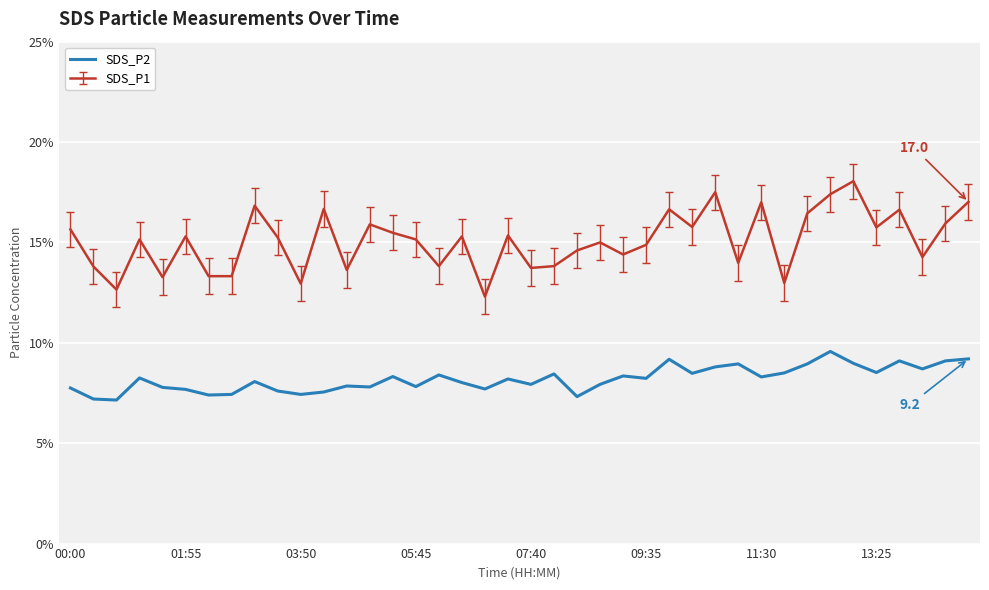

Rank the series by their average value, from highest to lowest.

SDS_P1, SDS_P2